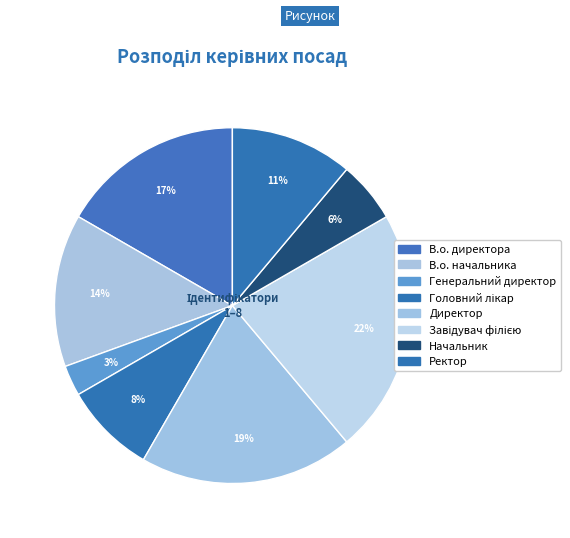

To the nearest percent, what is the average slice percentage?

12%